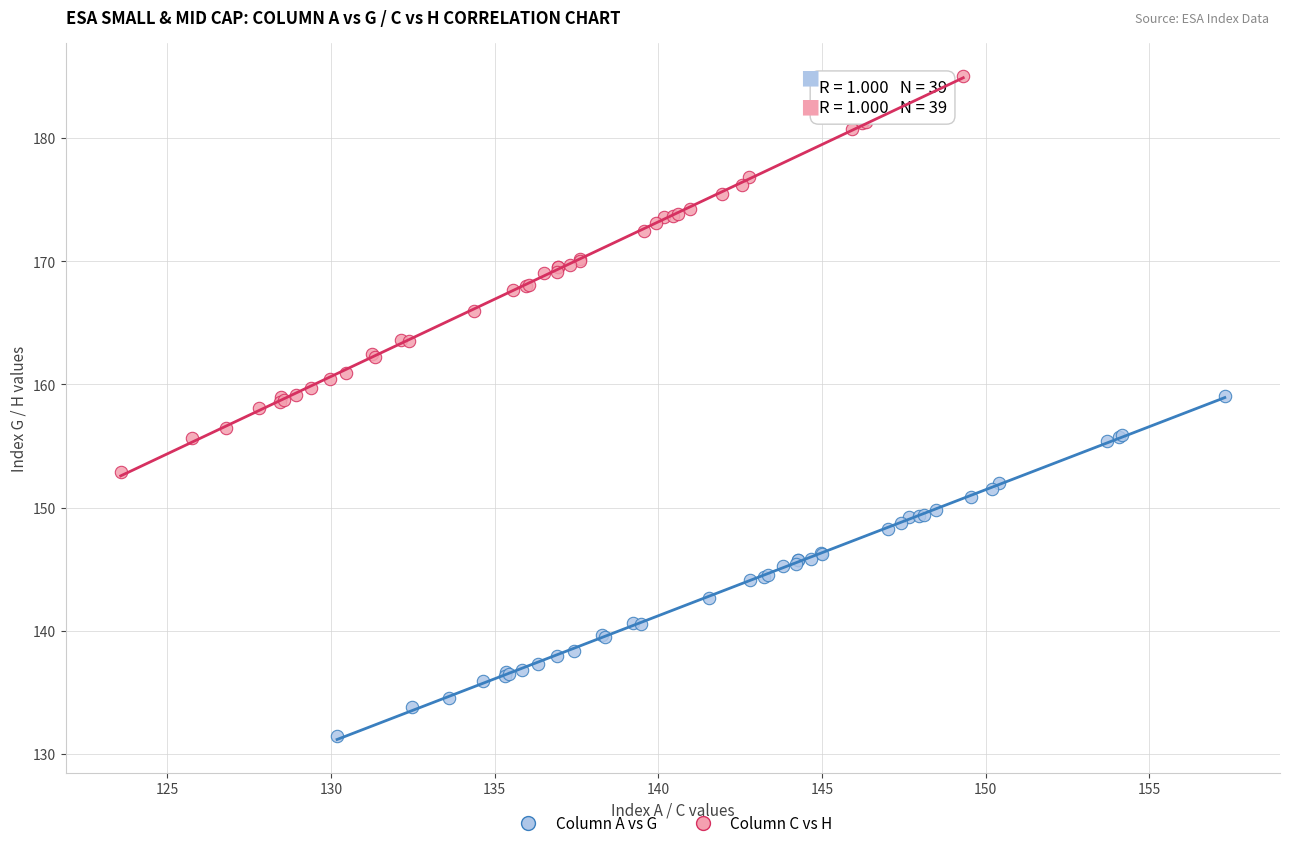

Which series reaches the minimum Y coordinate?

Column A vs G